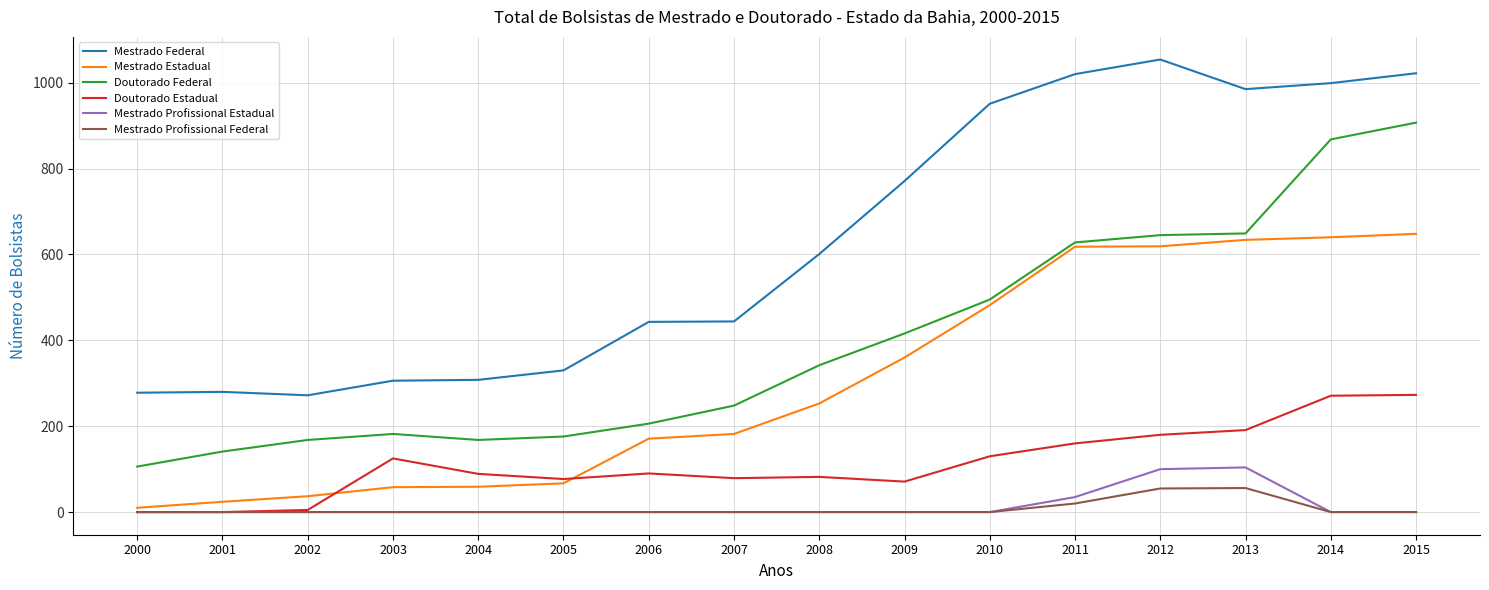

List the series in order of their peak value, lowest first.

Mestrado Profissional Federal, Mestrado Profissional Estadual, Doutorado Estadual, Mestrado Estadual, Doutorado Federal, Mestrado Federal